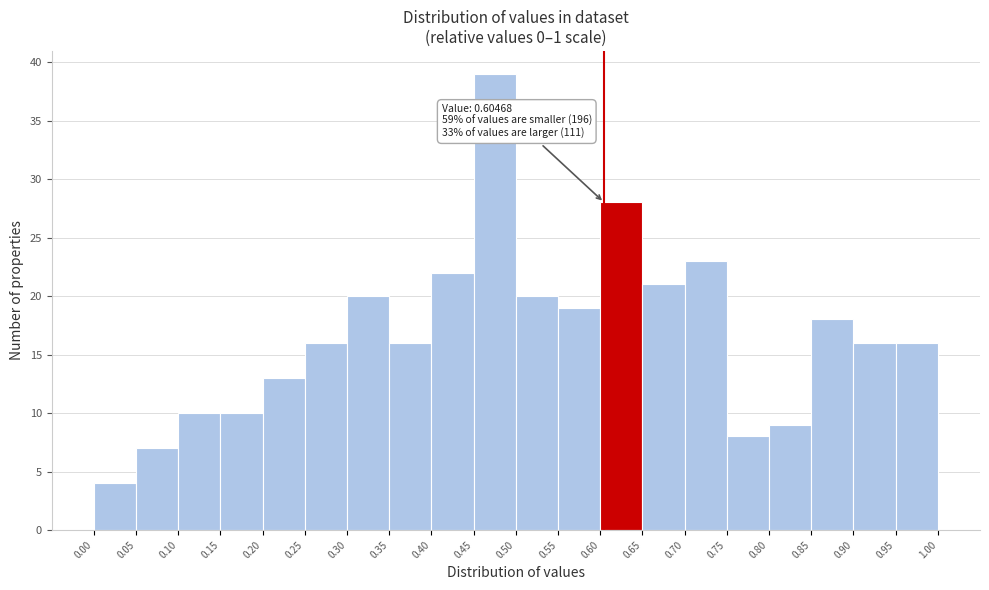

Over which range of the x-axis is the bar tallest?

0.45 to 0.50